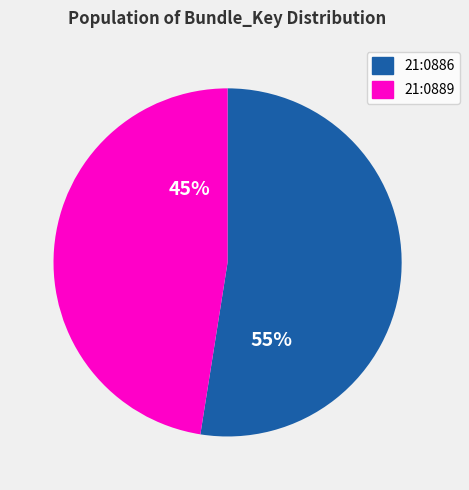

Is the sum of 21:0889 and 21:0886 greater than half?

Yes